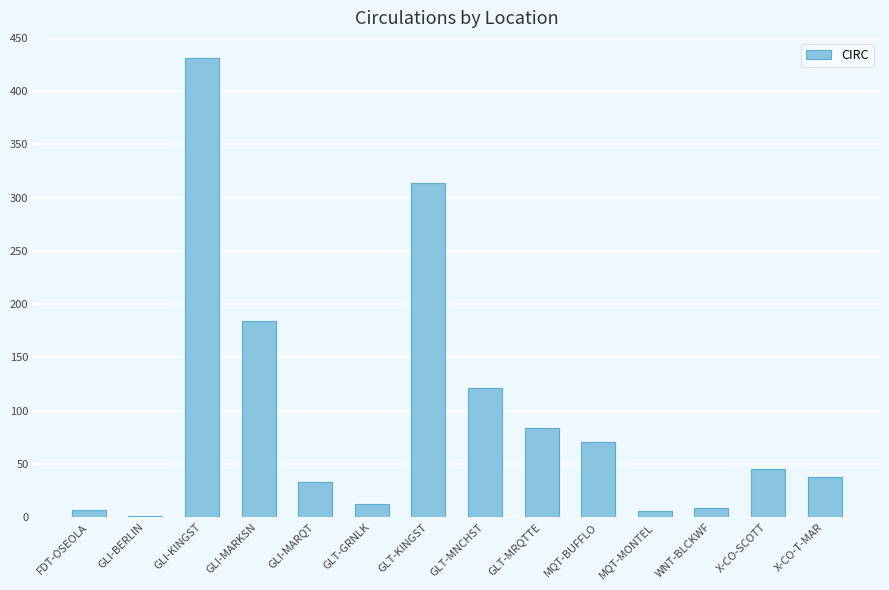

What is the average value?

97